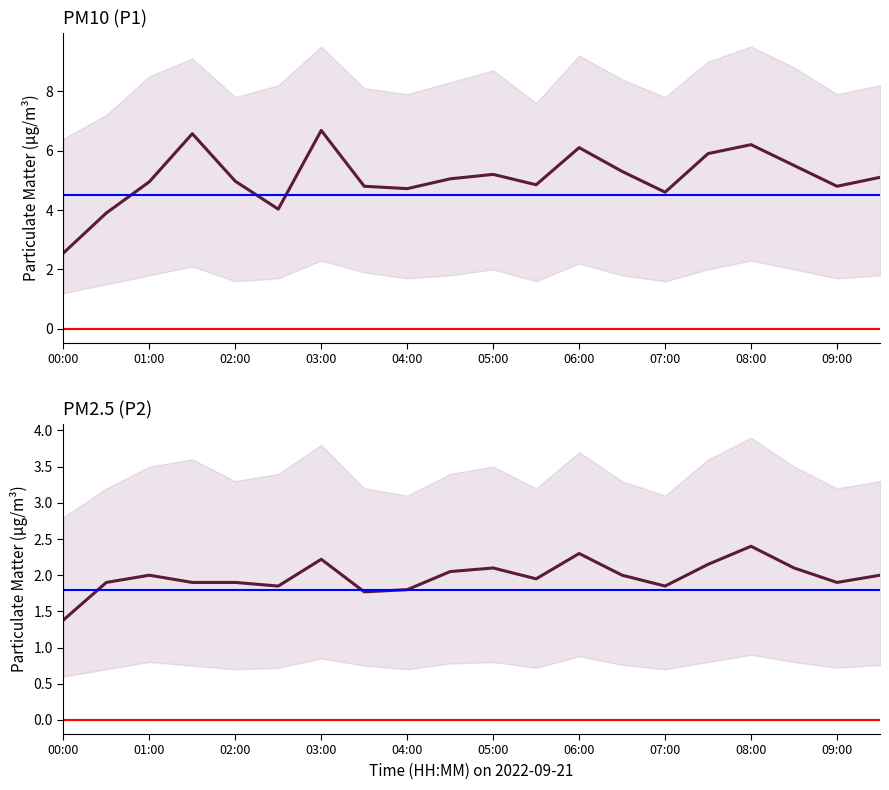

What are all the series names shown in the legend?

P1, P2